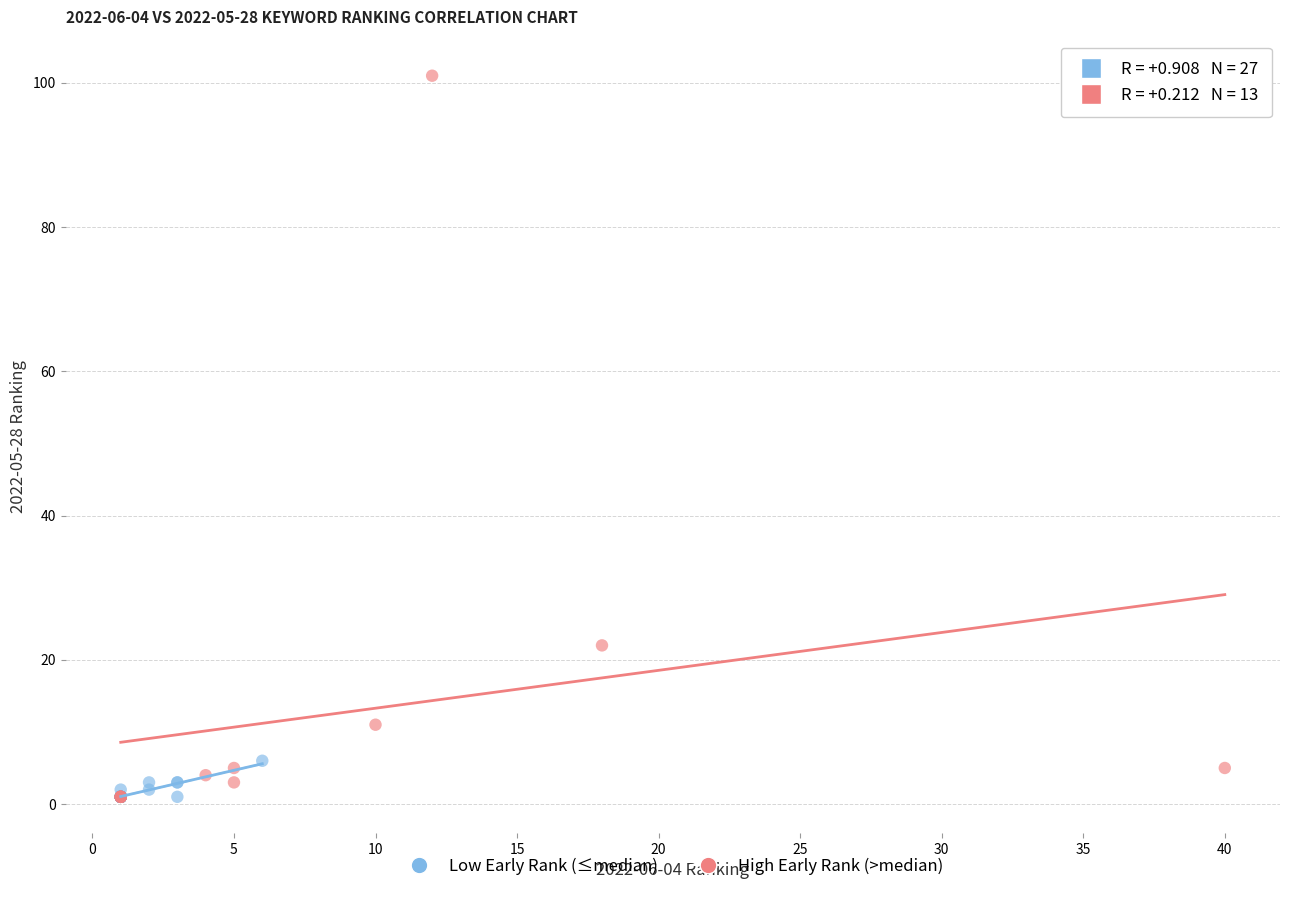

Which series has the largest Y range (max minus min)?

High Early Rank (>median)